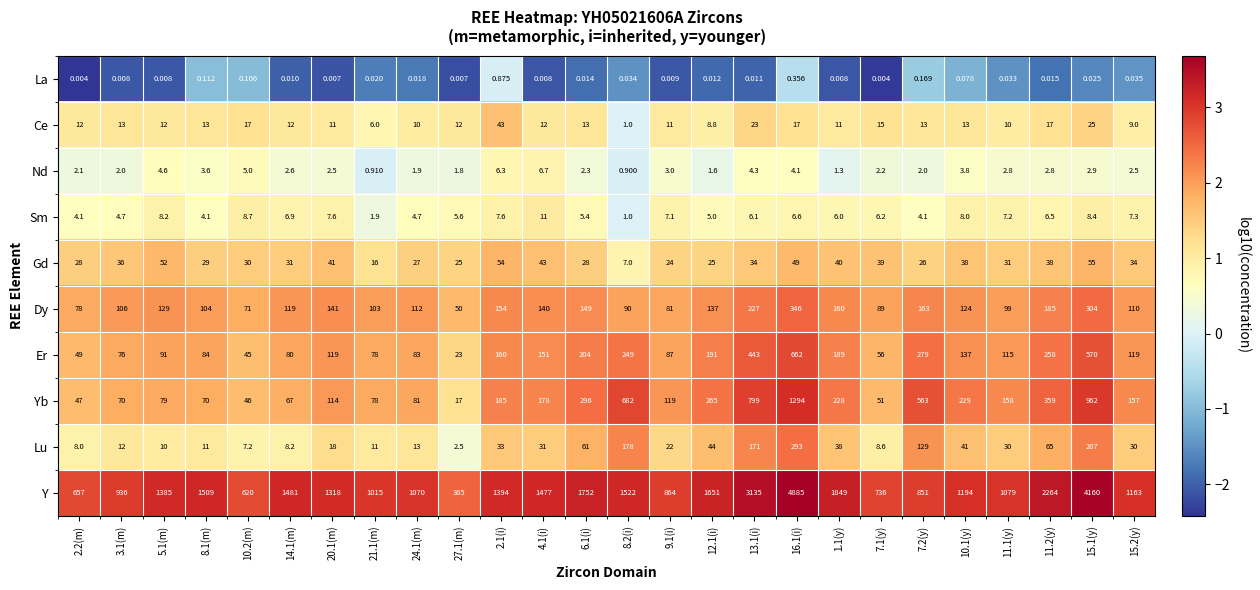

What is the spread (max minus min) of values at 4.1(i)?

1477.0